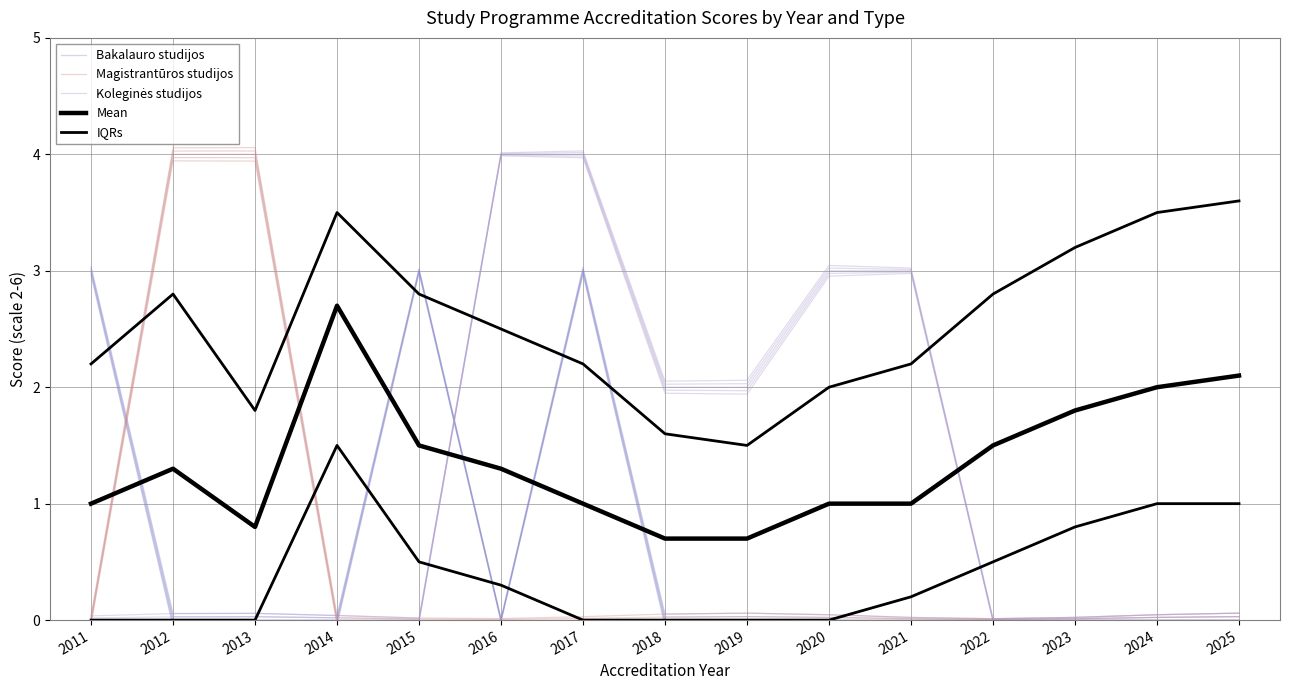

Where do Bakalauro studijos and Koleginės studijos first cross each other?

2015 and 2016